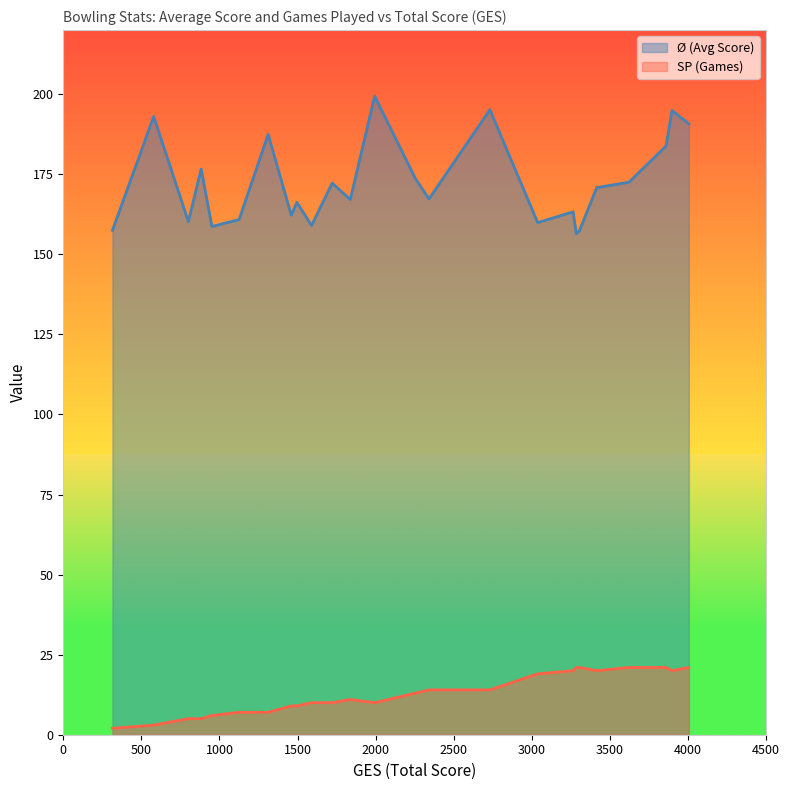

What is the difference between the maximum and minimum values in the Ø (Avg Score) series?

43.0